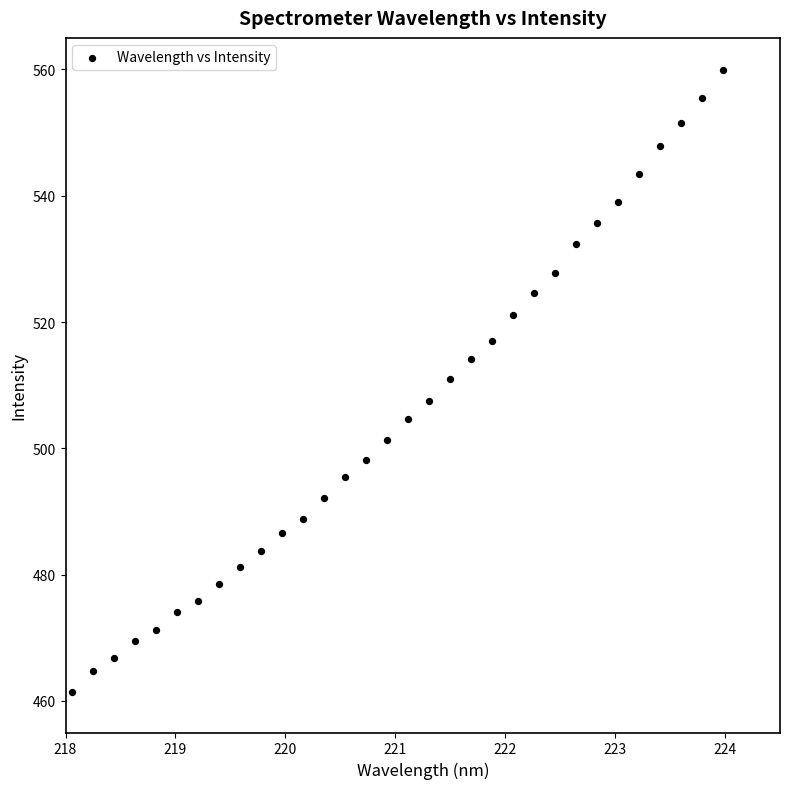

What is the range of Y values (max minus min)?

98.4